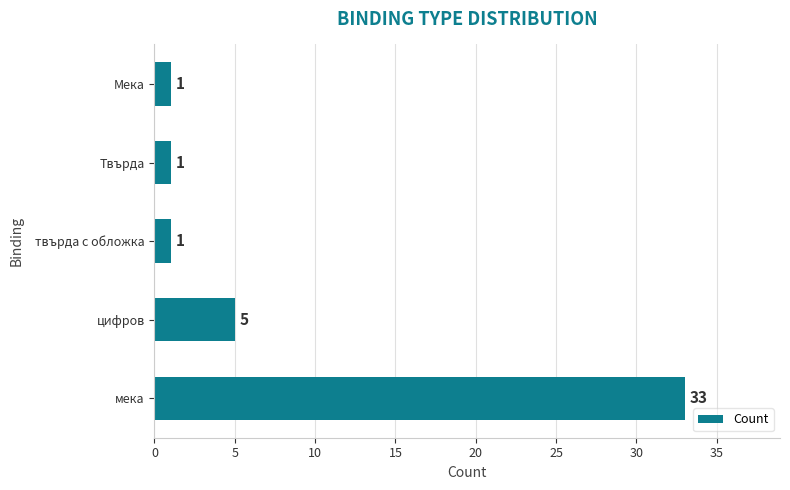

The chart shows a value of 1 at Мека. True or false?

True